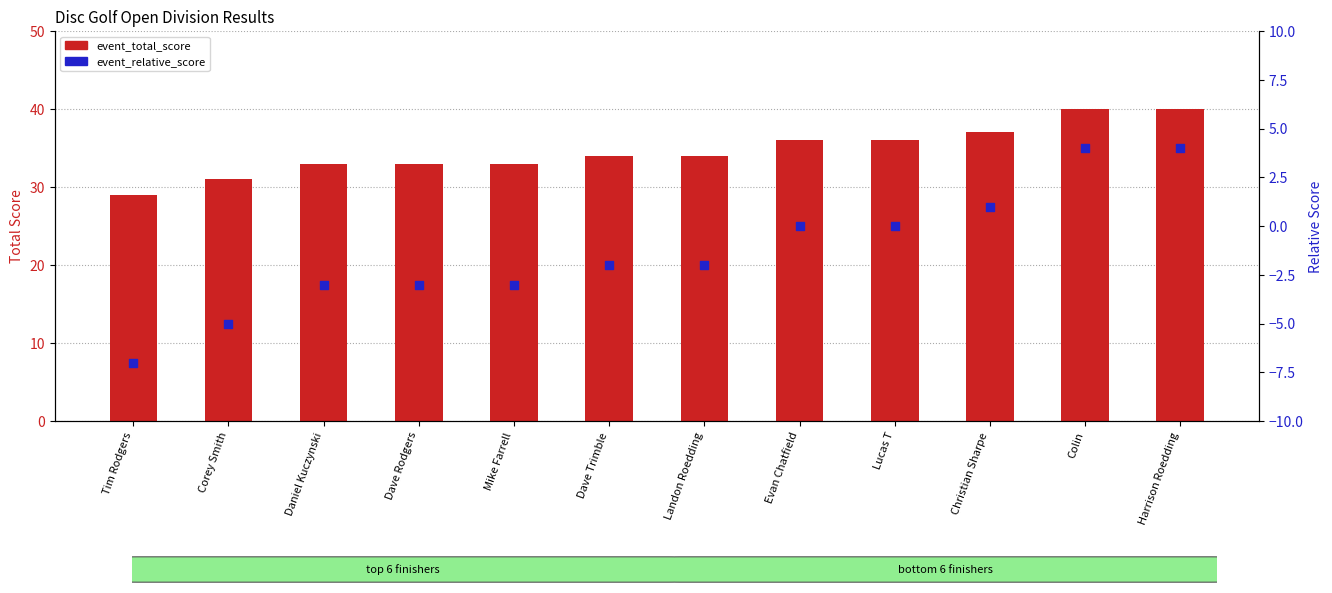

Which series reaches the maximum Y coordinate?

event_total_score